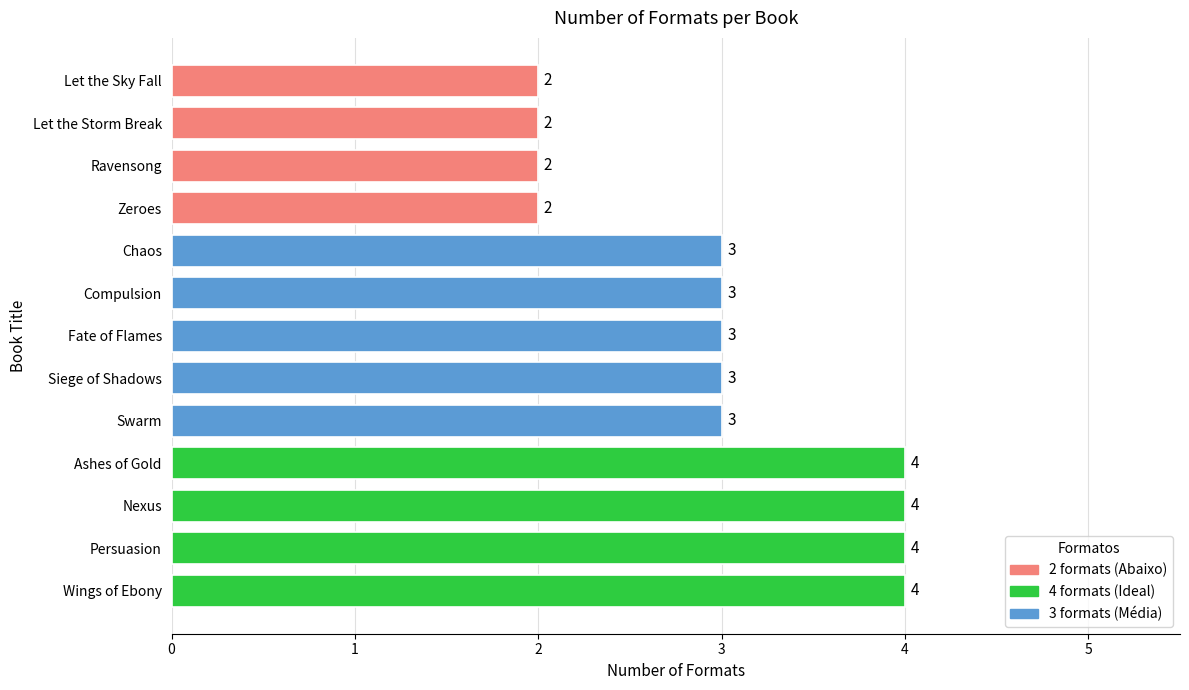

What is the greatest value displayed?

4